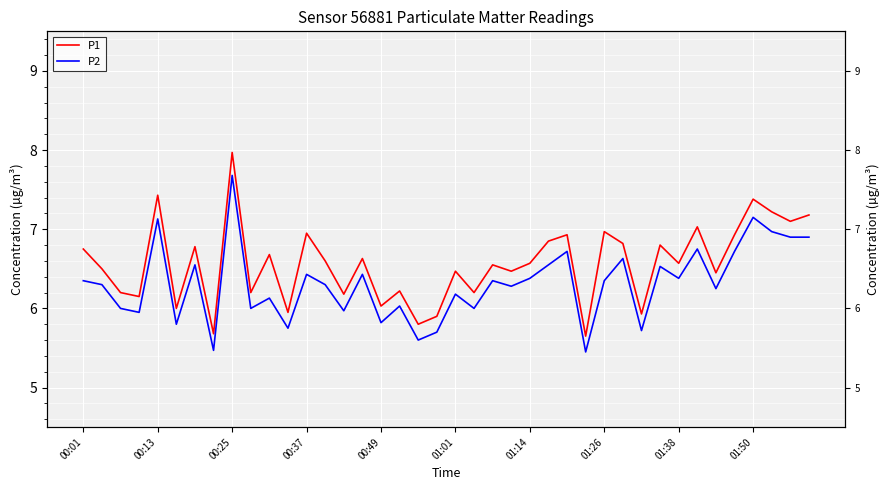

What is the difference between the second highest and minimum values in the P1 series?

1.8